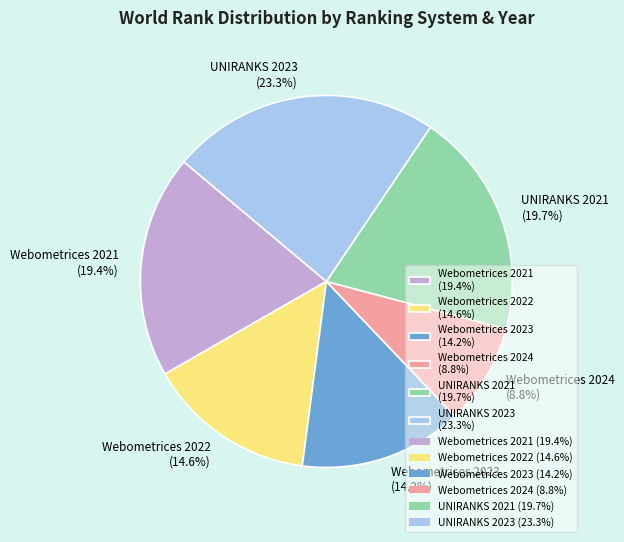

Approximately how many times larger is the value at Webometrices 2024 compared to Webometrices 2022?

0.6